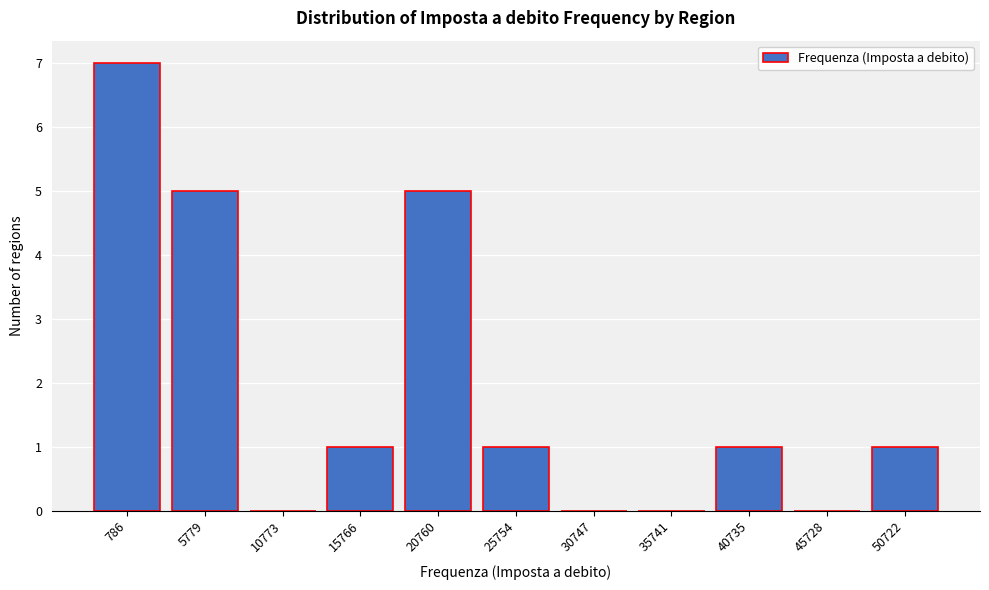

Reading right to left, transcribe all the data shown in this chart.

50722=1	45728=0	40735=1	35741=0	30747=0	25754=1	20760=5	15766=1	10773=0	5779=5	786=7